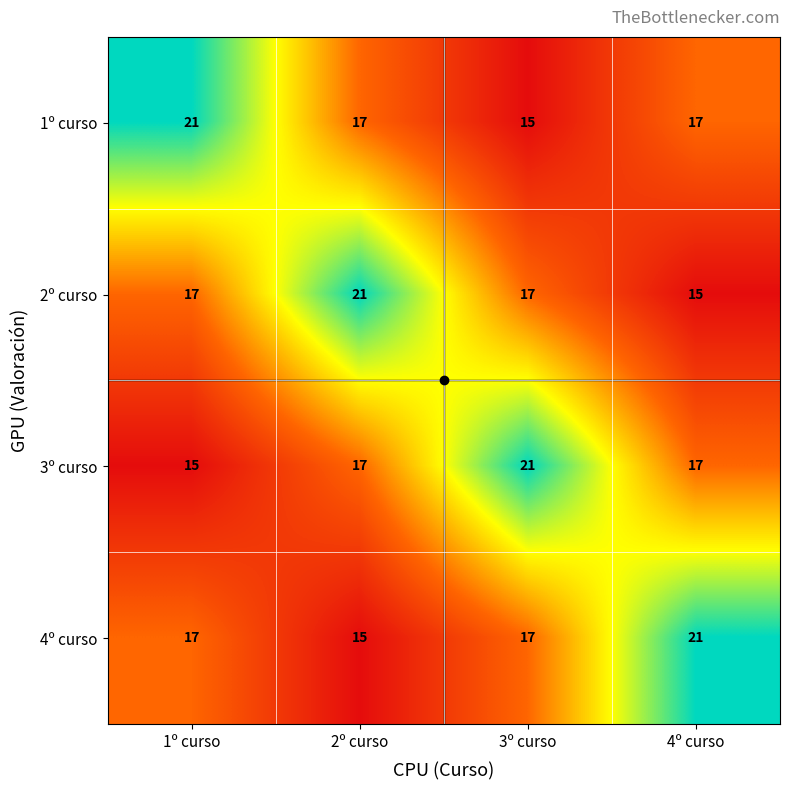

What is the total value across all series at 4º curso?

70